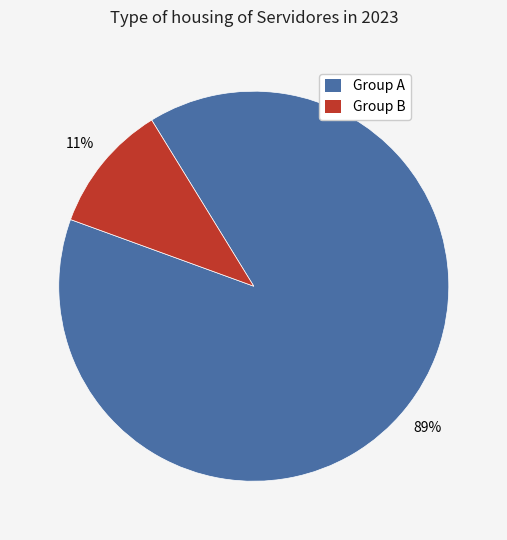

Is the sum of Group A and Group B greater than half?

Yes